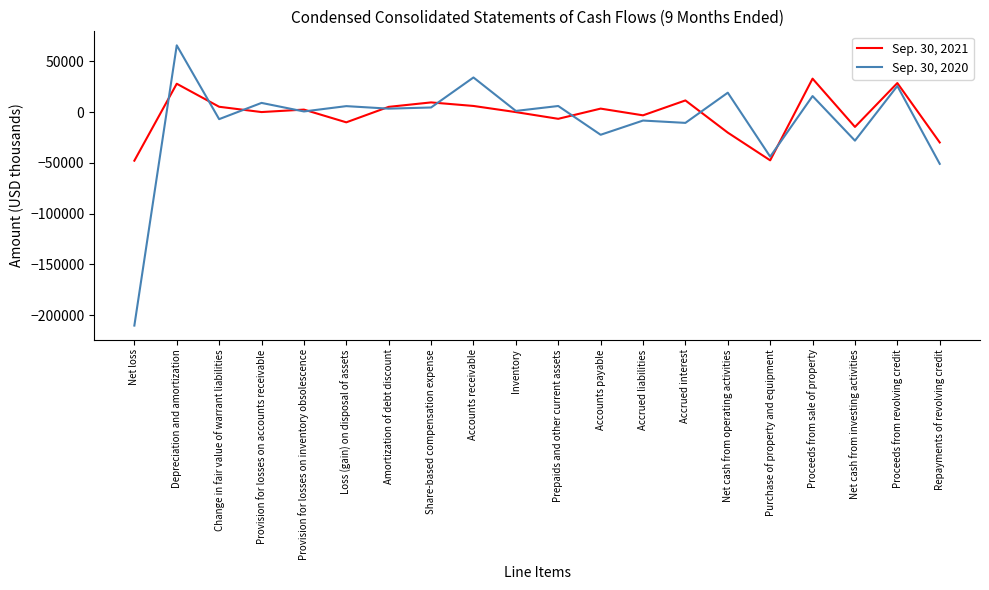

How many series are shown in this chart?

2